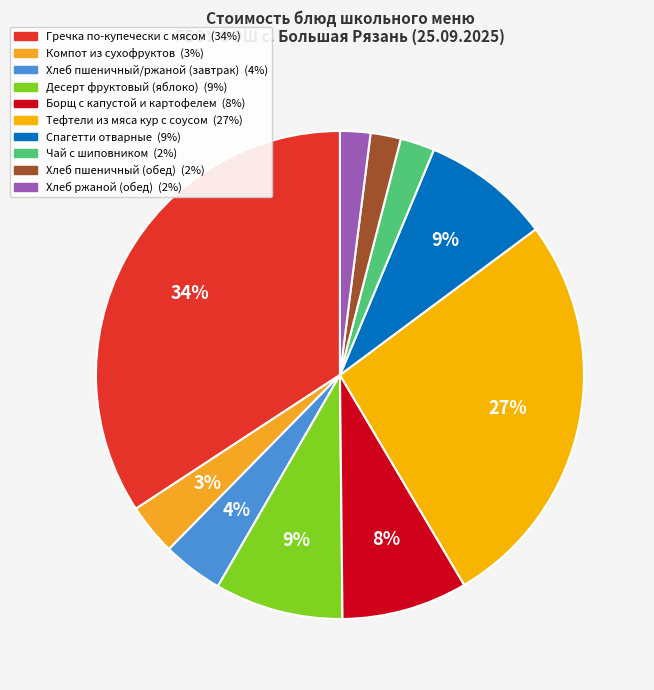

Is Компот из сухофруктов the majority of the pie?

No